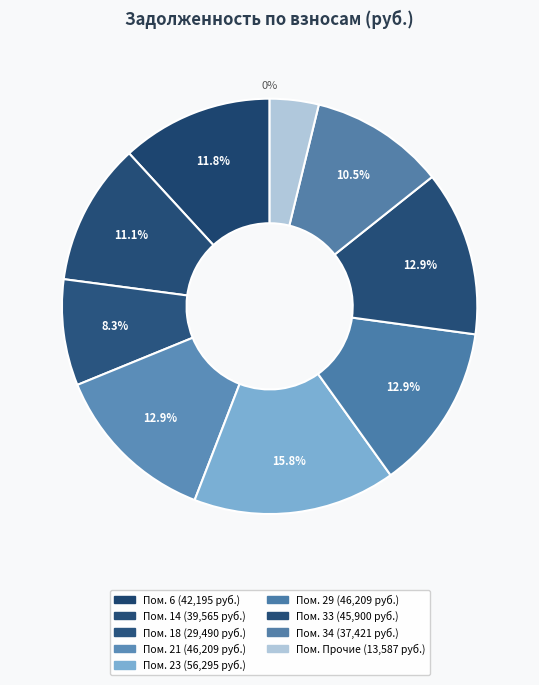

True or false: 22 accounts for 1% of the total.

False